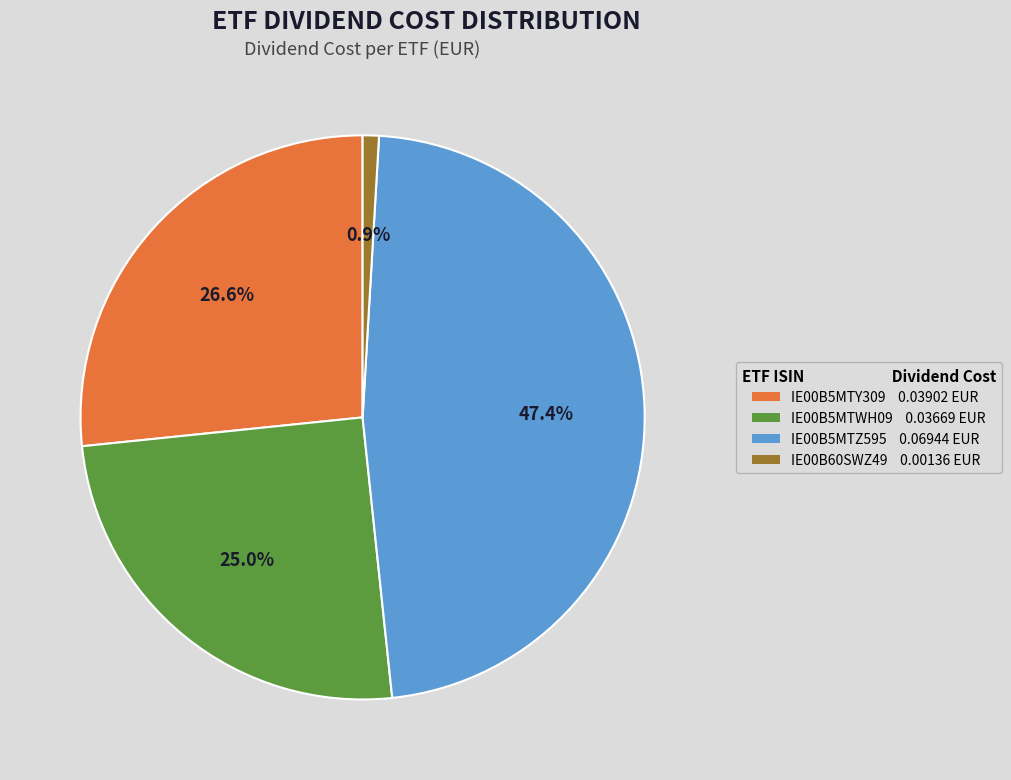

How many slices are in this pie chart?

4